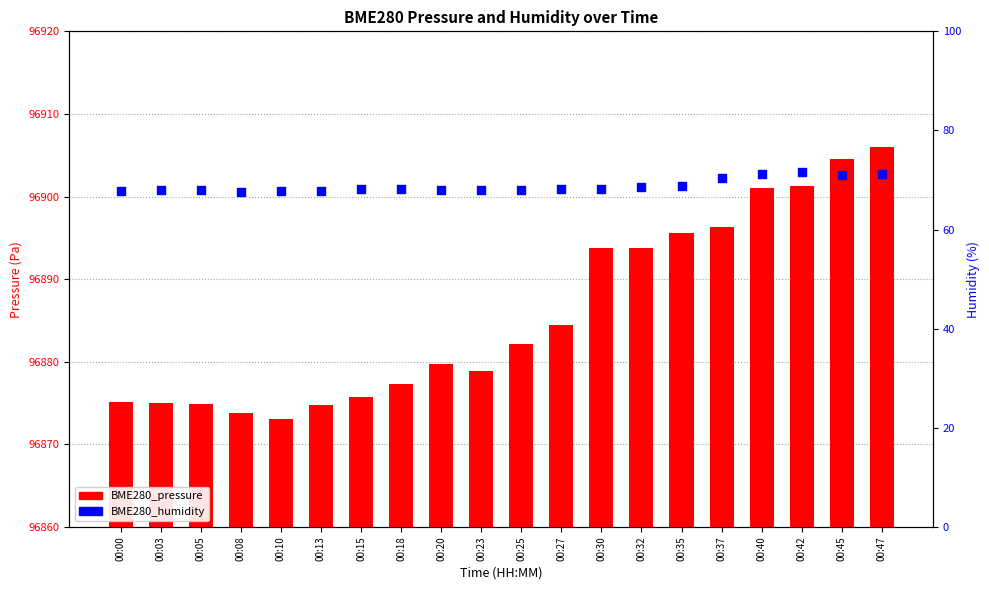

Is the value of BME280_humidity at 00:03 greater than the value of BME280_pressure at 00:42?

No